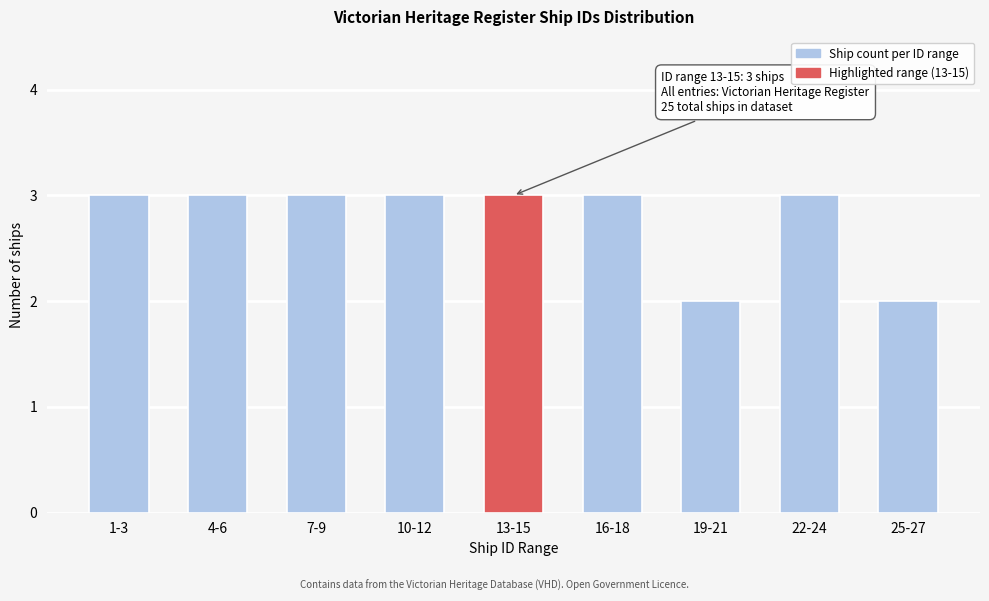

Reading left to right, extract all data points from this chart.

1-3=3	4-6=3	7-9=3	10-12=3	13-15=3	16-18=3	19-21=2	22-24=3	25-27=2